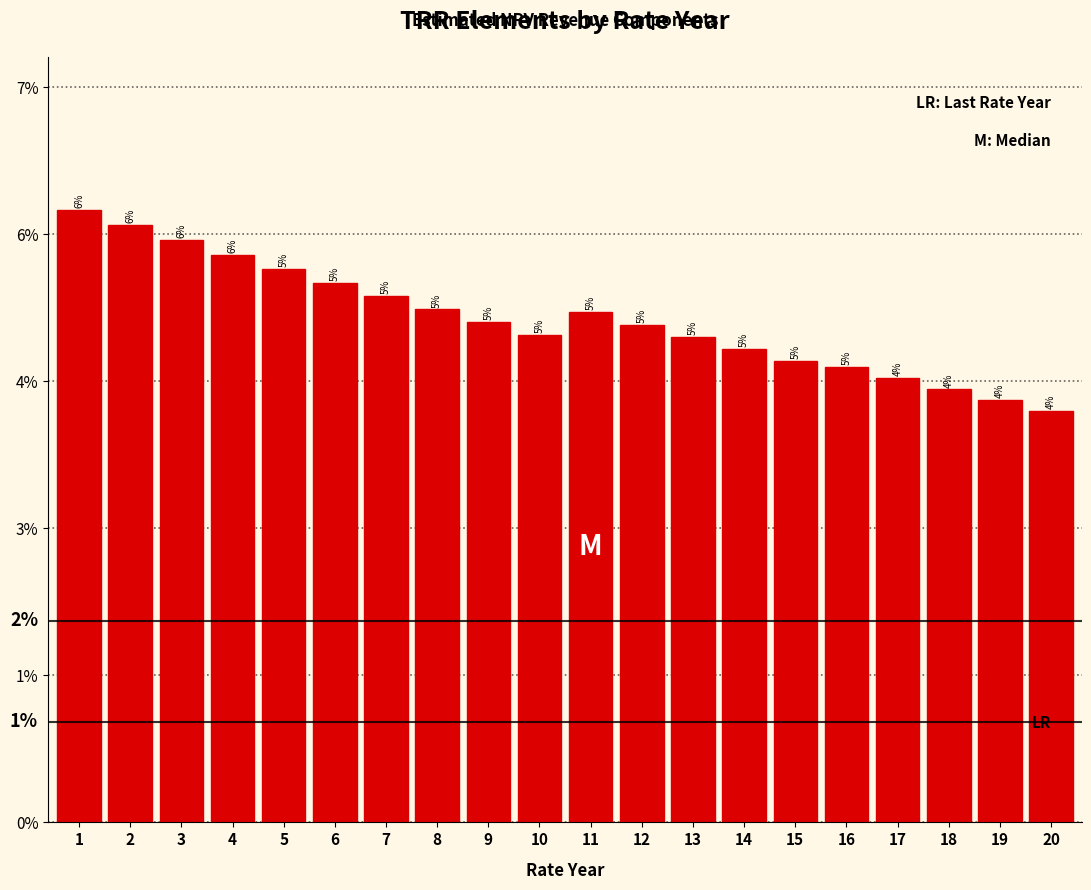

Are the bars horizontal?

No